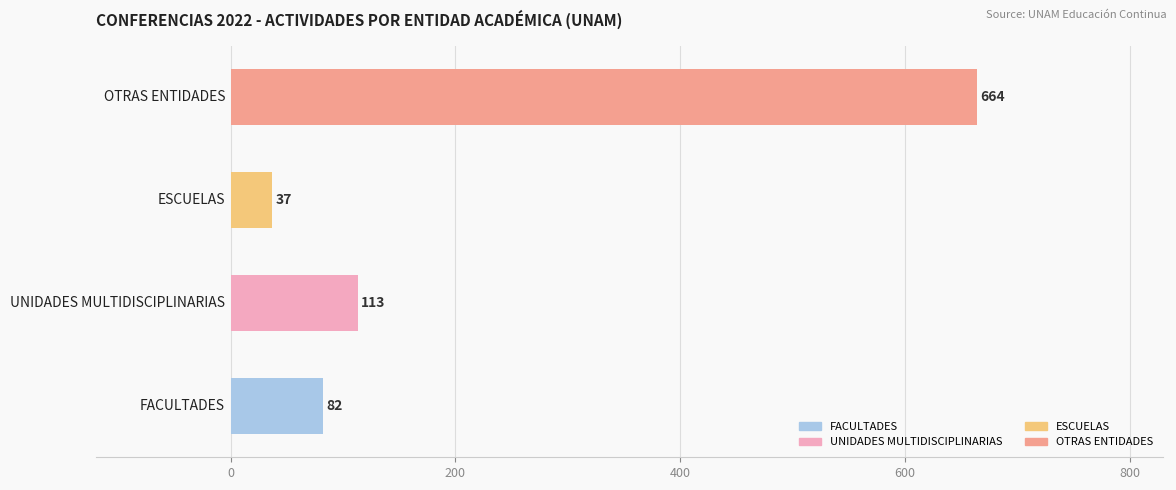

What is the difference between the second highest and second lowest values?

31